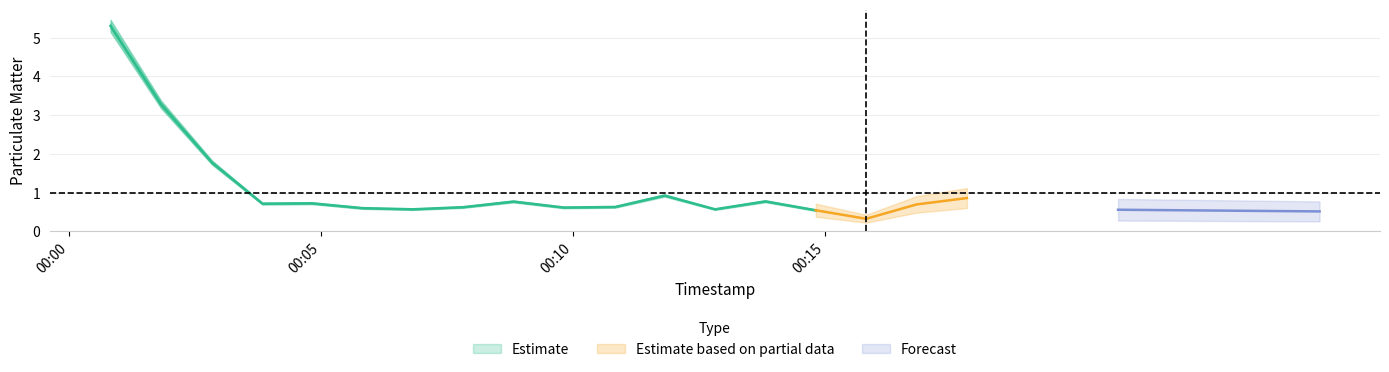

What is the difference between the maximum and minimum values in the P1 series?

5.0